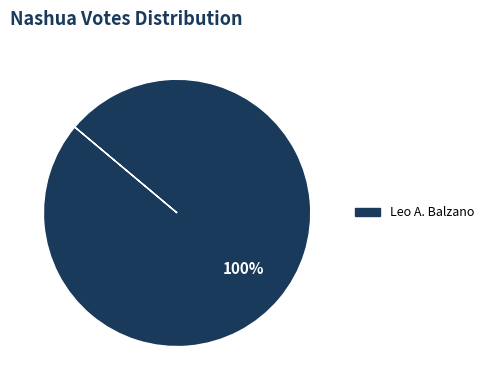

Is it true that Leo A. Balzano is 100% of the pie?

True